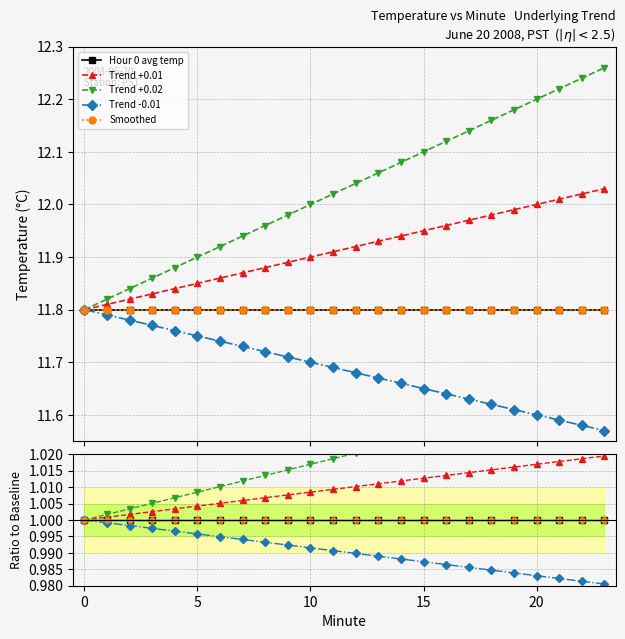

Rank the series by their maximum value, from highest to lowest.

Trend +0.02, Trend +0.01, Hour 0 avg temp, Trend -0.01, Smoothed